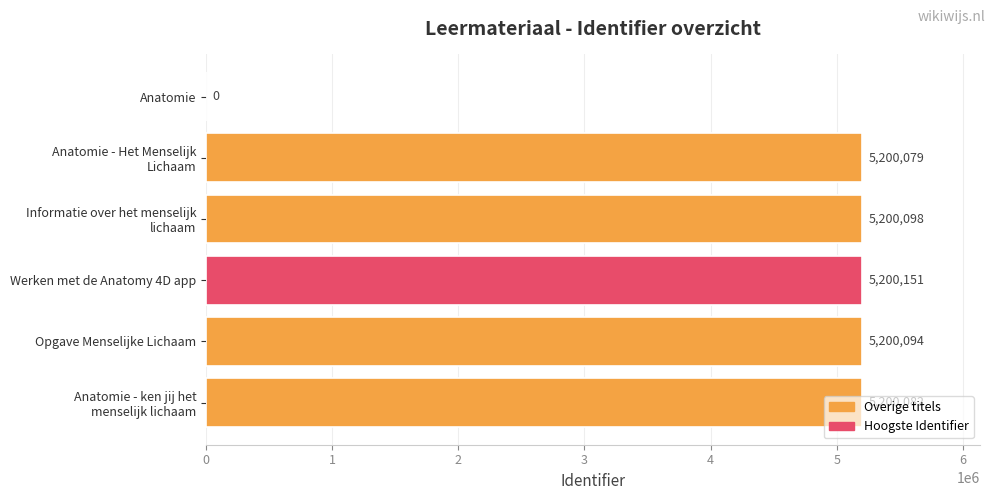

Approximately how many times larger is the value at Werken met de Anatomy 4D app compared to Opgave Menselijke Lichaam?

1.0